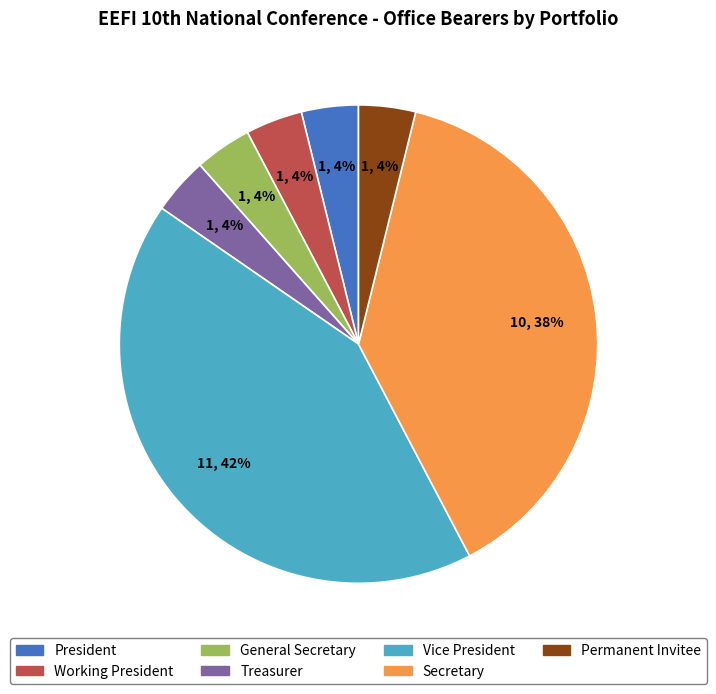

How many segments does this pie chart have?

7